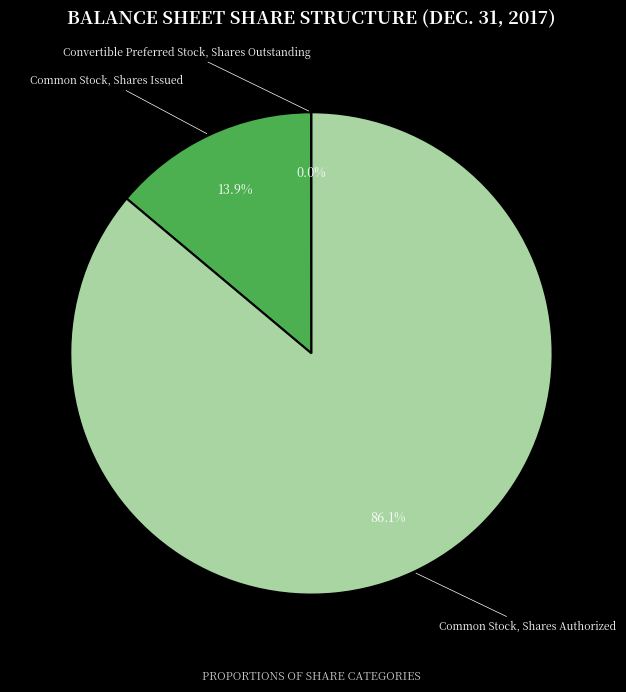

The Common Stock, Shares Authorized slice represents 80% of the pie. True or false?

False